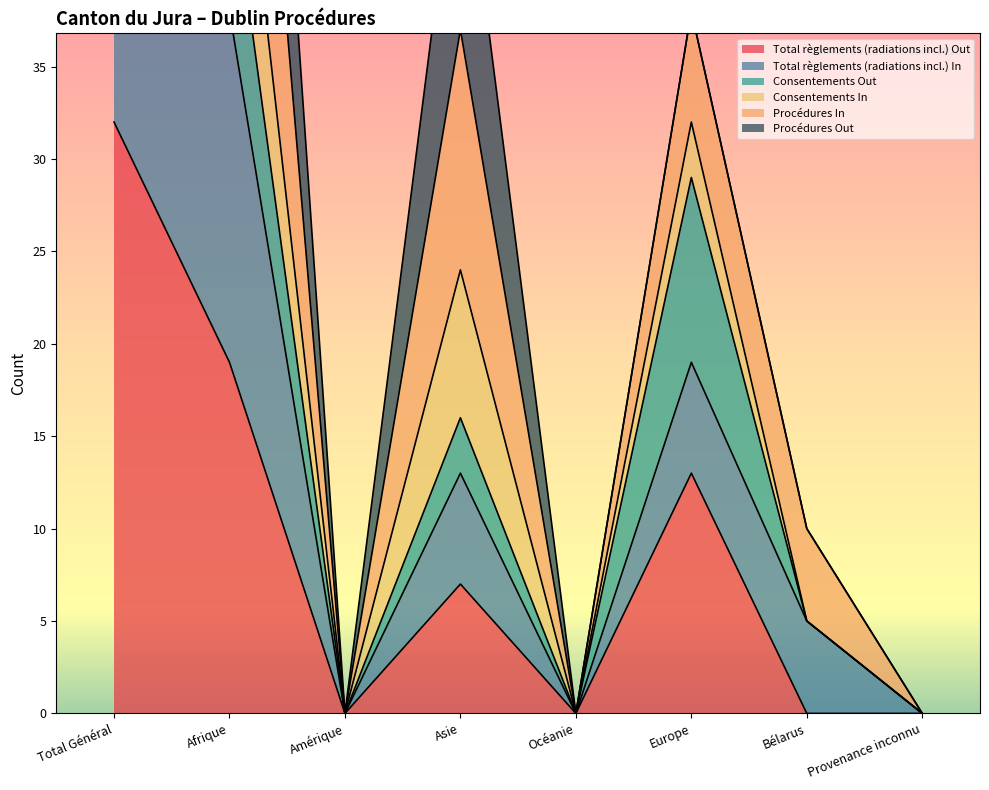

True or false: Total règlements (radiations incl.) Out has more than 1 points higher than both neighbors.

True